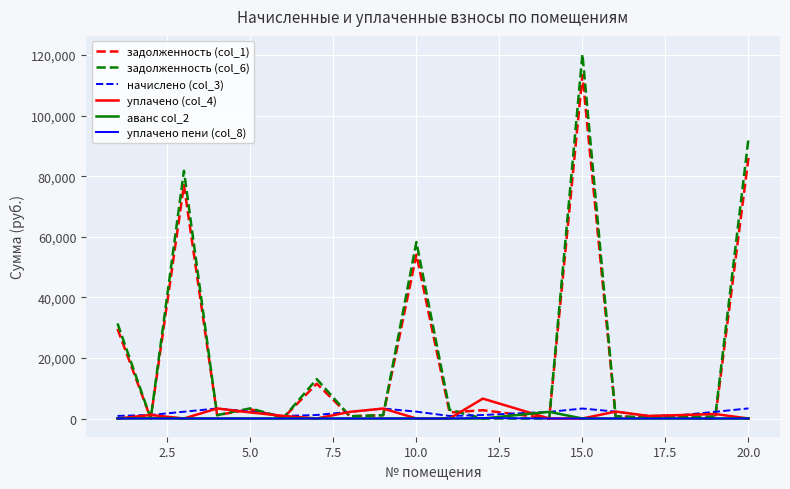

Which series has the largest total across all categories?

задолженность (col_6)